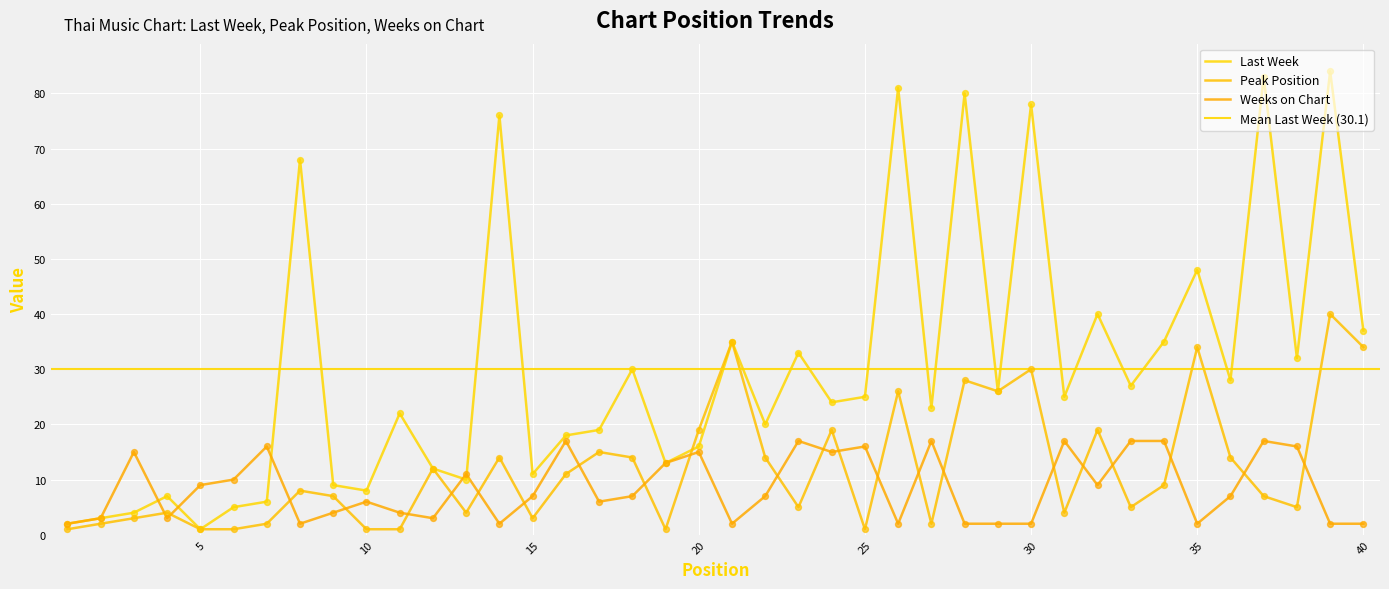

Which series has the largest total across all categories?

Last Week